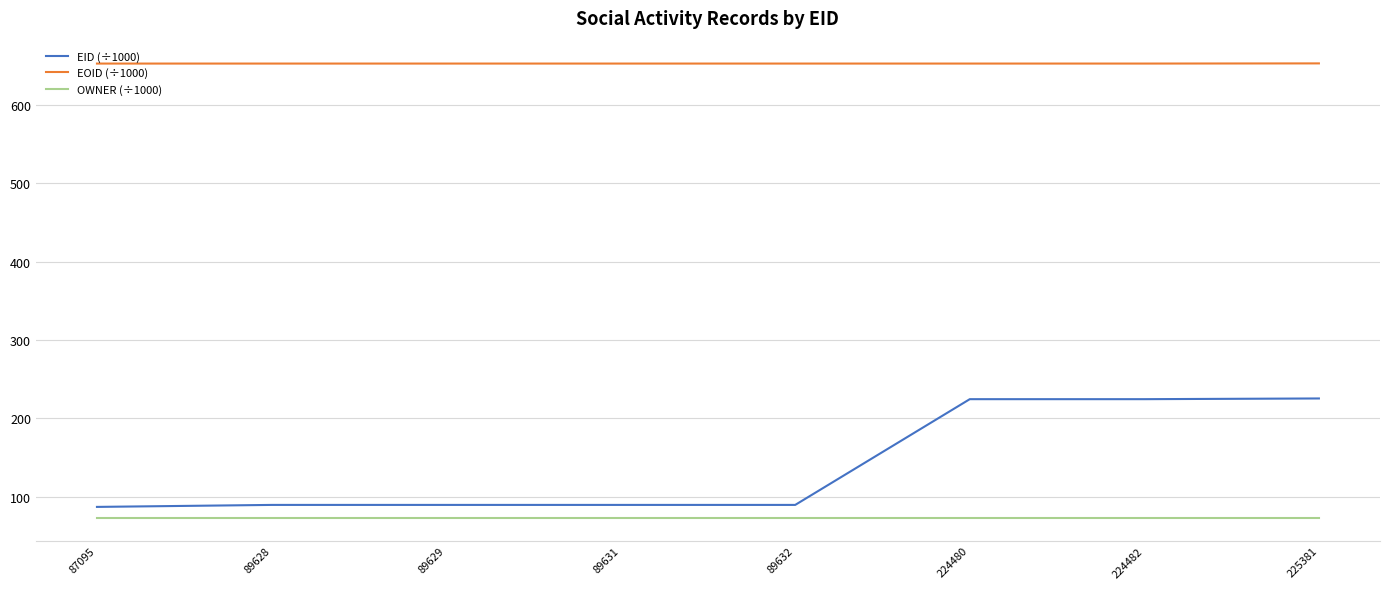

Which series has the largest total across all categories?

EOID (÷1000)